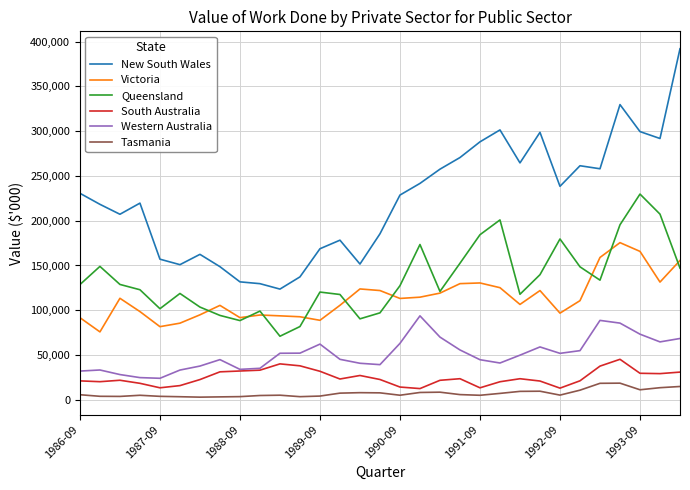

List the series in order of their peak value, lowest first.

Tasmania, South Australia, Western Australia, Victoria, Queensland, New South Wales